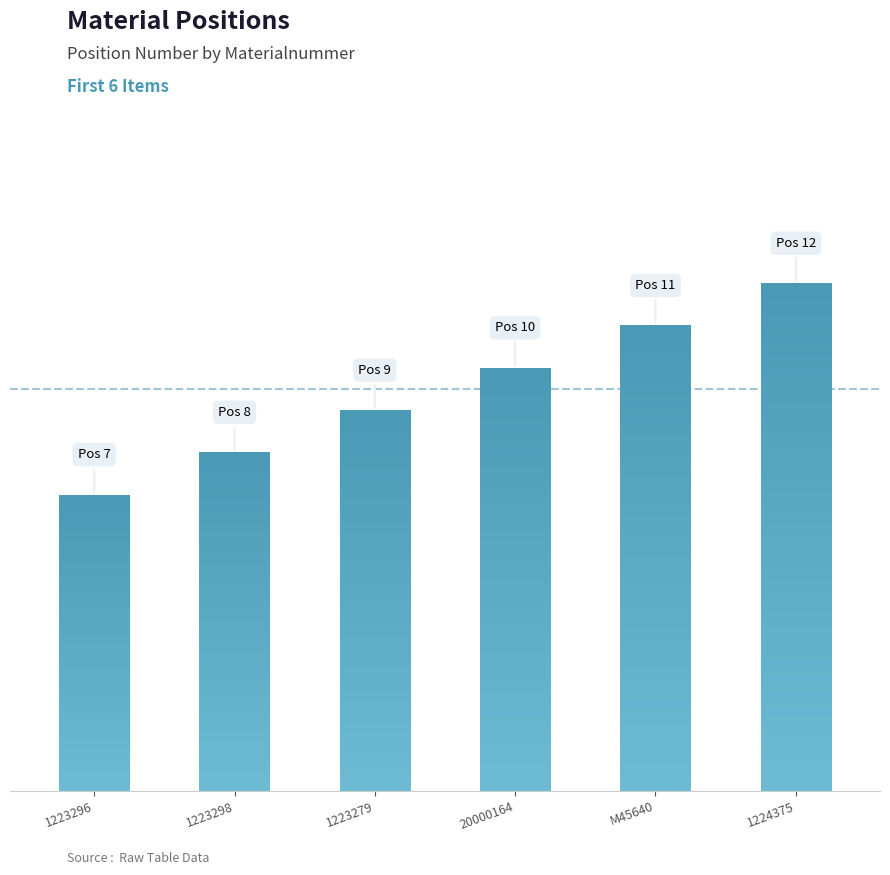

What is the value of the 6th bar from the left?

12